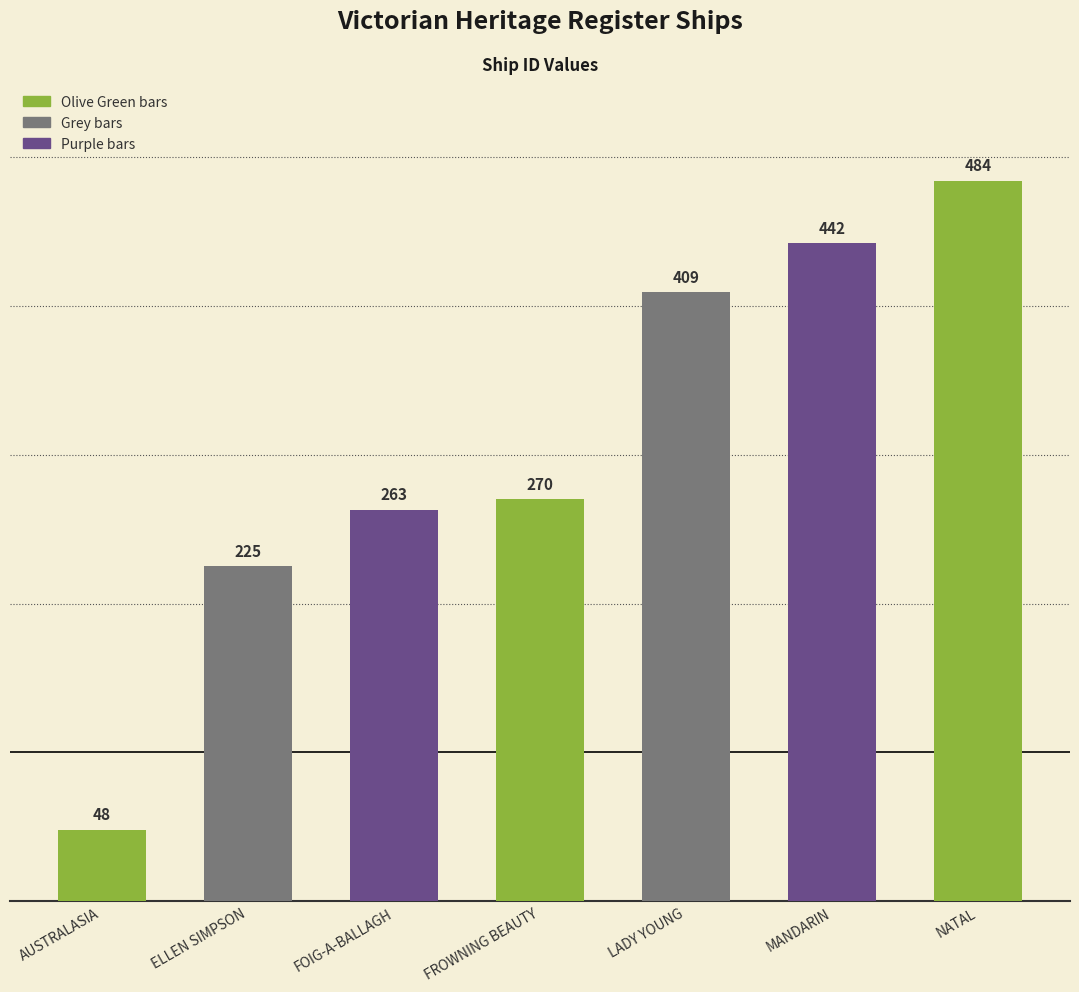

Where is the data nearest to the value 266?

FOIG-A-BALLAGH